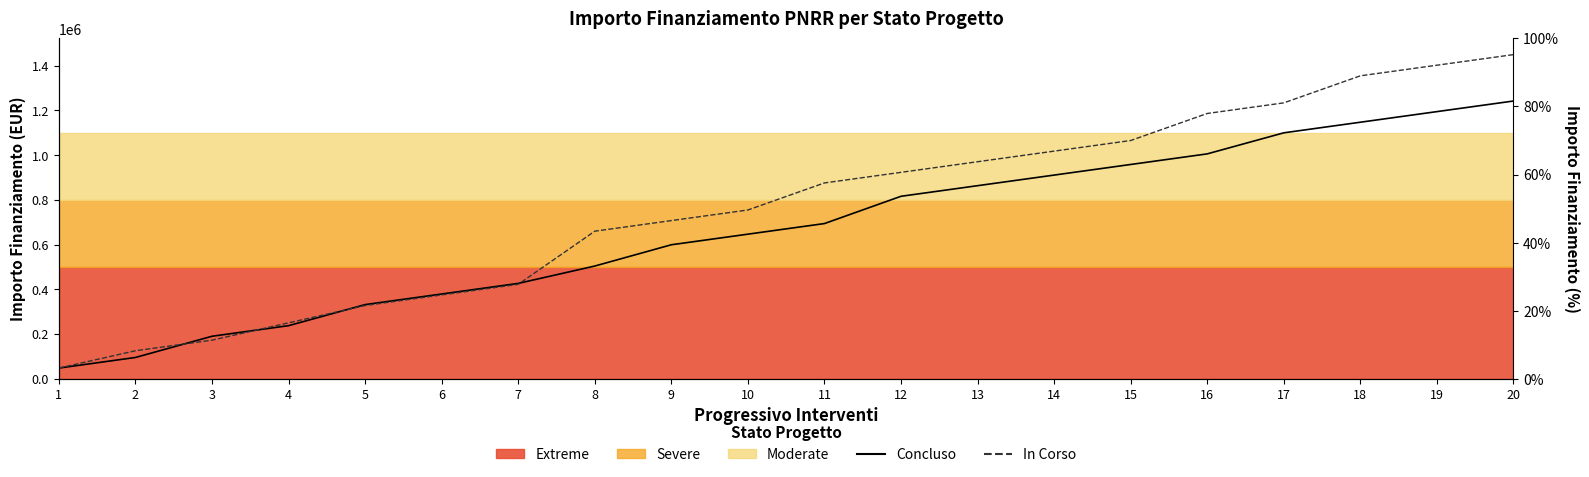

What is the average value of the Concluso series?

669249